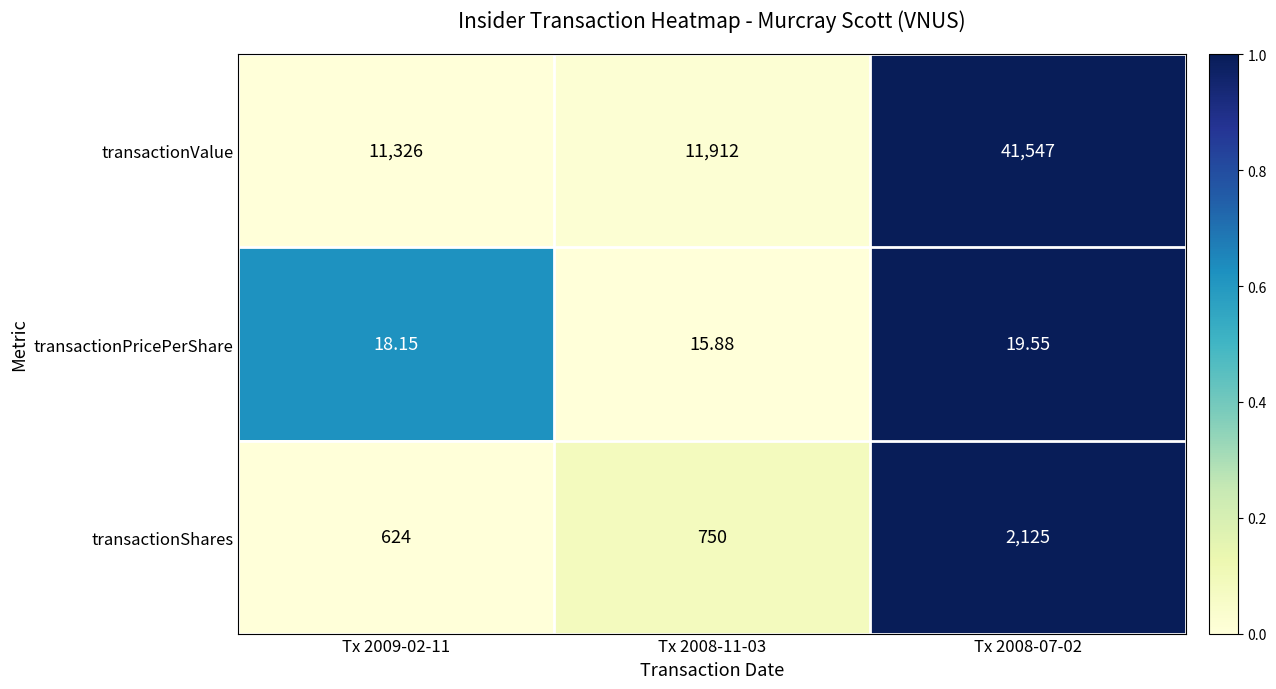

Which series has the largest total across all categories?

transactionValue